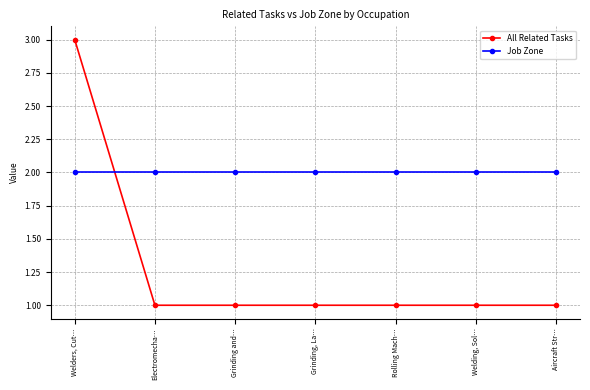

What position from the right is Welding, Sol…?

2